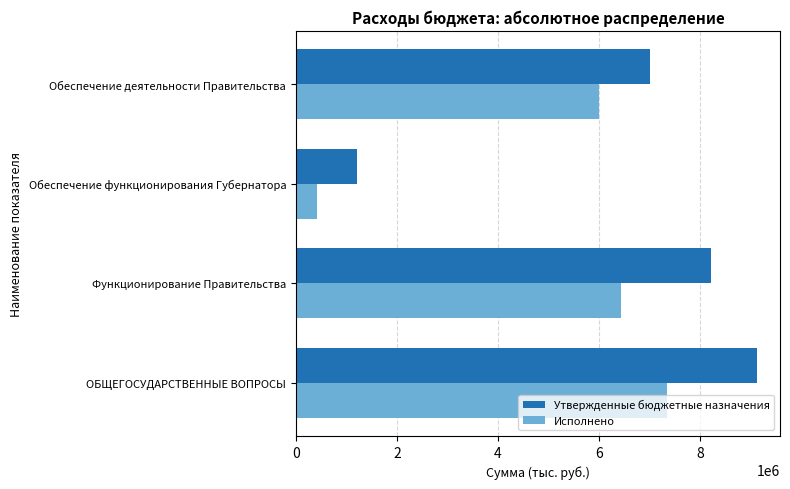

Is it true that Исполнено equals 6002961.7 at Обеспечение деятельности Правительства?

True